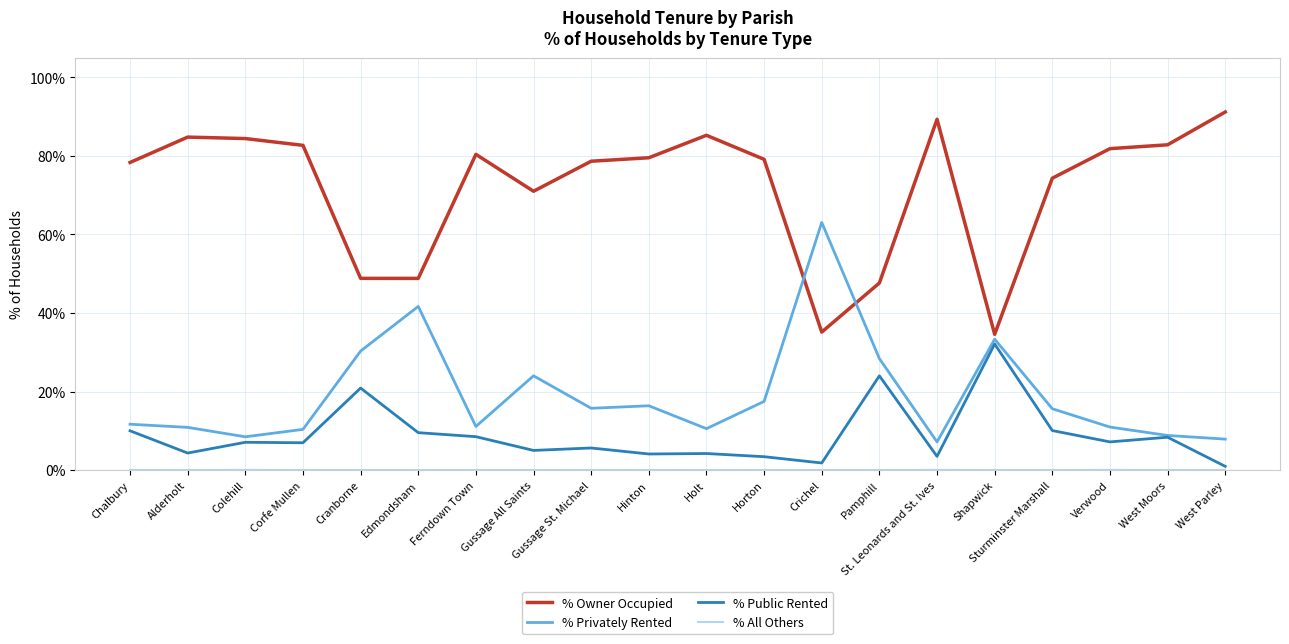

The % Public Rented series shows 27.9 at Cranborne. True or false?

False